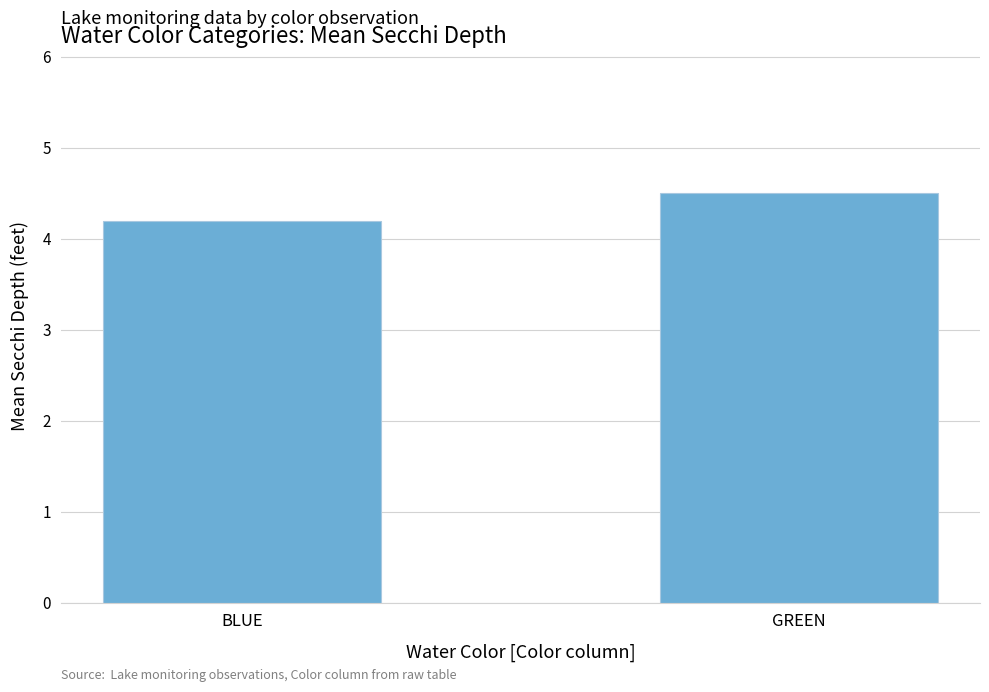

What is the sum of all values?

8.7